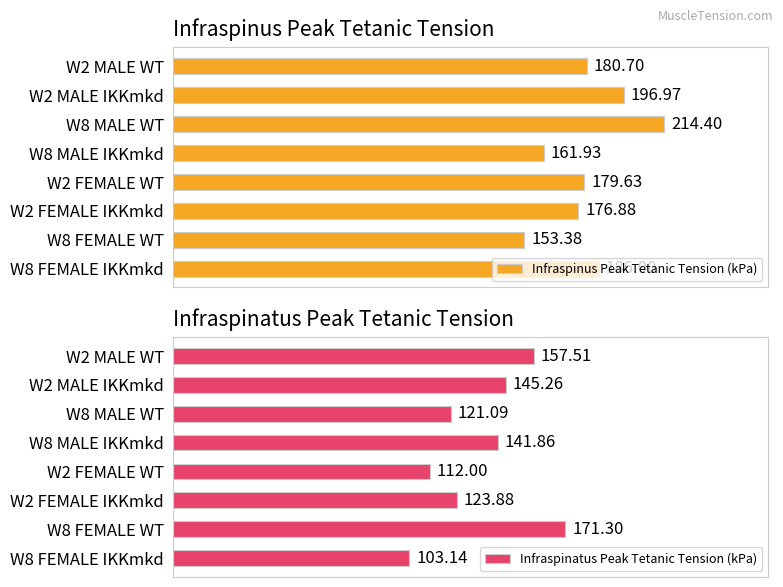

Rank the categories by Infraspinus Peak Tetanic Tension (kPa) value from lowest to highest.

W8 FEMALE WT, W8 MALE IKKmkd, W2 FEMALE IKKmkd, W2 FEMALE WT, W2 MALE WT, W8 FEMALE IKKmkd, W2 MALE IKKmkd, W8 MALE WT